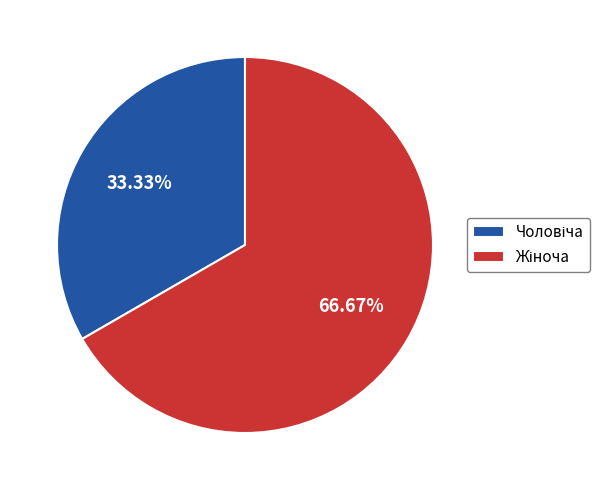

Does any single category account for the majority?

Yes